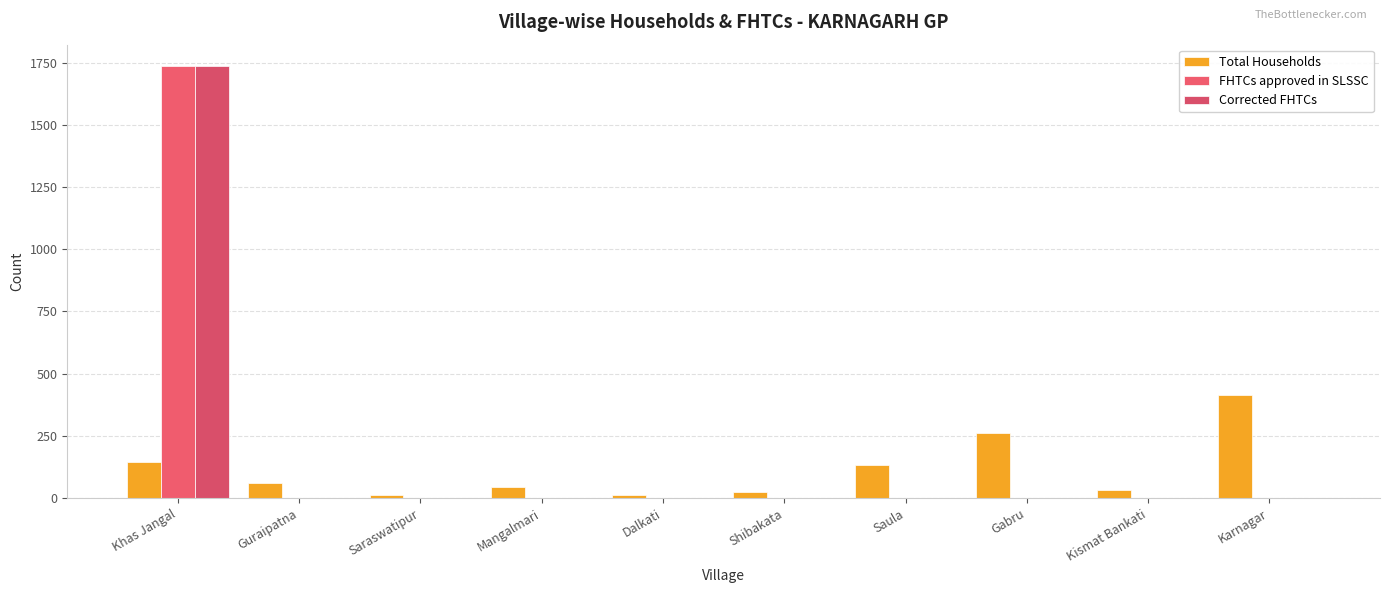

How many distinct data groups are displayed?

3